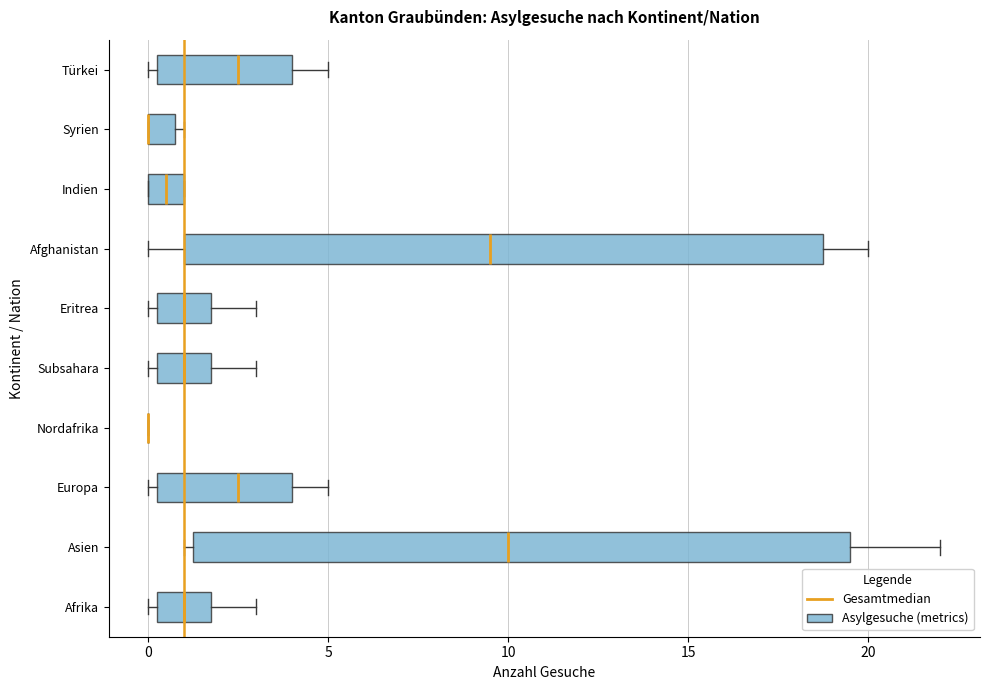

Reading bottom to top, transcribe this box plot: for each box, give where its median line is, the range the box spans, and where its two whiskers end, as read against the x-axis. The values are not printed on the chart, so give them approximately, as read against the axis.

Afrika: median 1.0, box 0.5 to 2.0, whiskers 0.0 to 3.0
Asien: median 10.0, box 1.5 to 19.5, whiskers 1.0 to 22.0
Europa: median 2.5, box 0.5 to 4.0, whiskers 0.0 to 5.0
Nordafrika: box collapsed to a line at 0.0, whiskers 0.0 to 0.0
Subsahara: median 1.0, box 0.5 to 2.0, whiskers 0.0 to 3.0
Eritrea: median 1.0, box 0.5 to 2.0, whiskers 0.0 to 3.0
Afghanistan: median 9.5, box 1.0 to 19.0, whiskers 0.0 to 20.0
Indien: median 0.5, box 0.0 to 1.0, whiskers 0.0 to 1.0
Syrien: median 0.0 (drawn on the box's left edge), box 0.0 to 1.0, whiskers 0.0 to 1.0 (just right of the box's right edge)
Türkei: median 2.5, box 0.5 to 4.0, whiskers 0.0 to 5.0